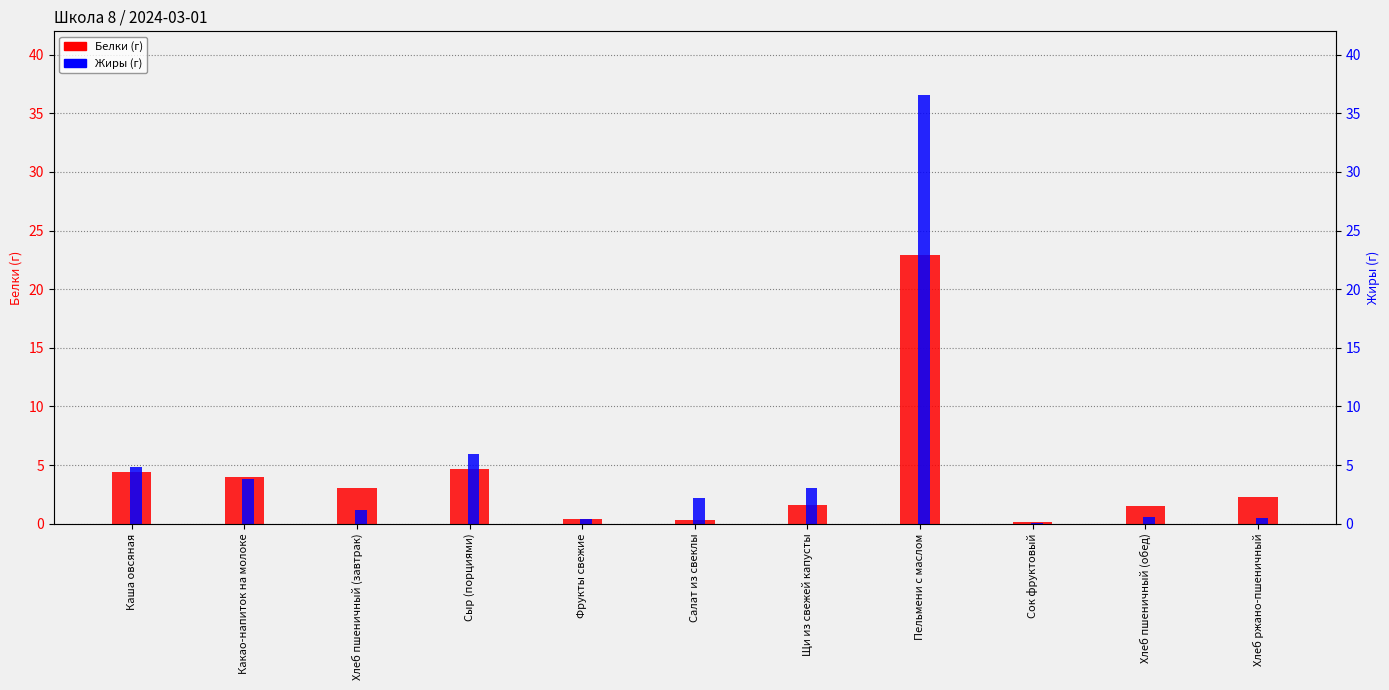

Which series has the widest spread of values?

Жиры